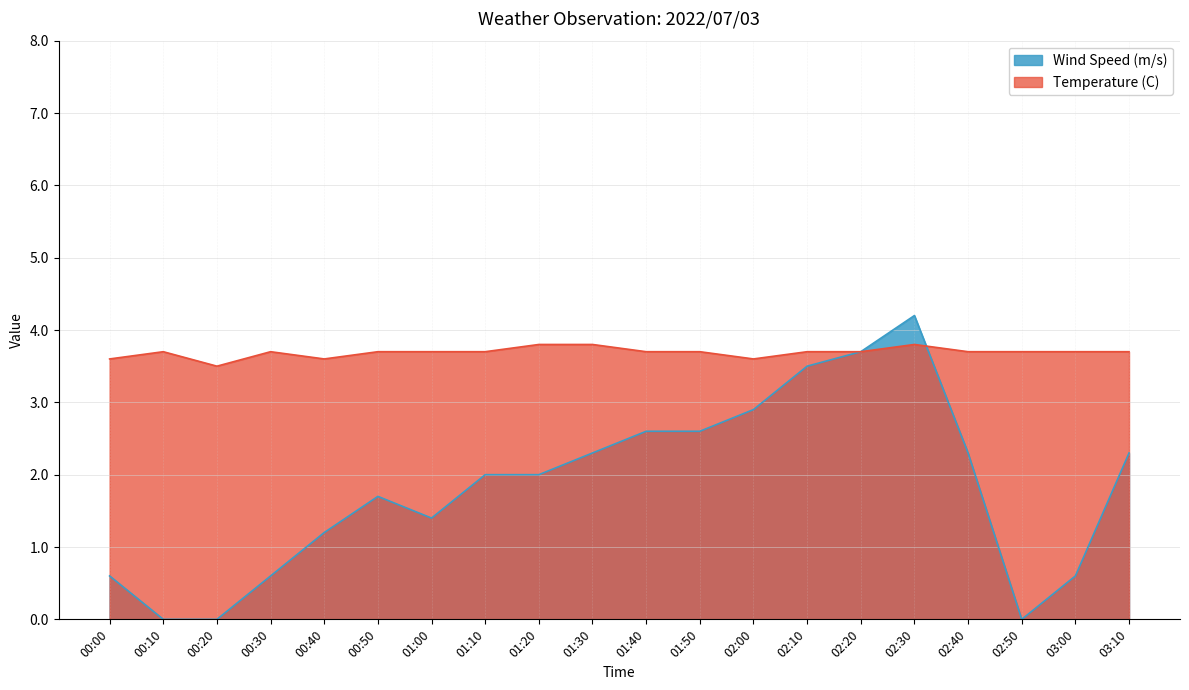

What are all the series names shown in the legend?

Wind Speed (m/s), Temperature (C)